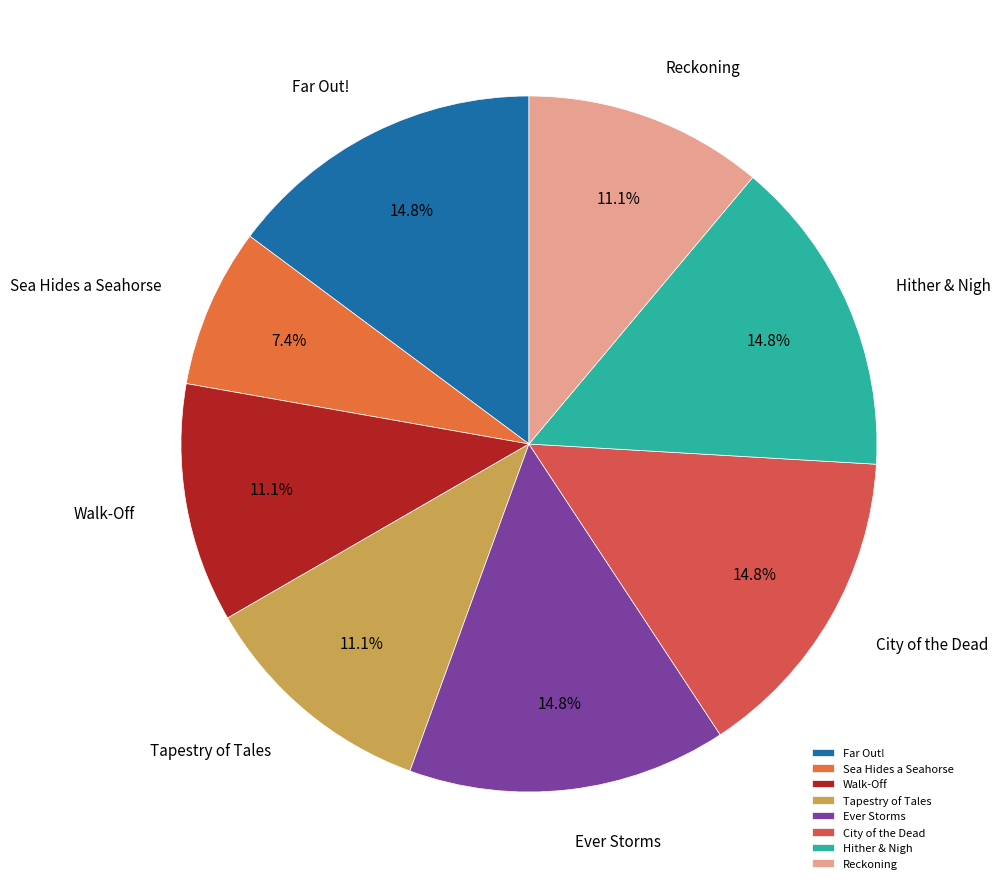

To the nearest percent, what is the average slice percentage?

12%